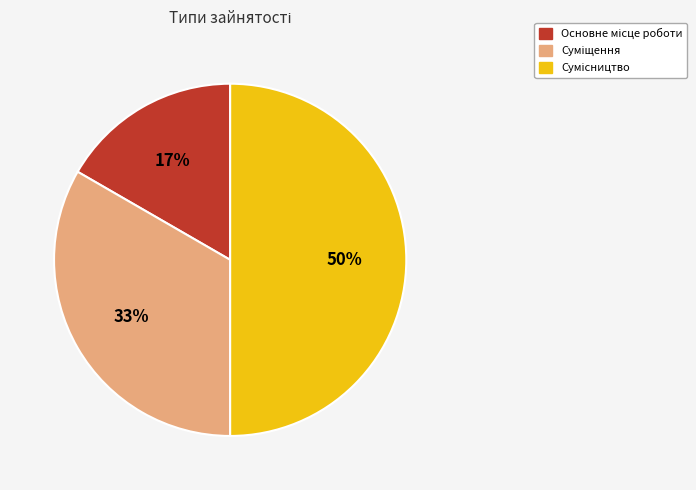

To the nearest percent, what is the average slice percentage?

33%